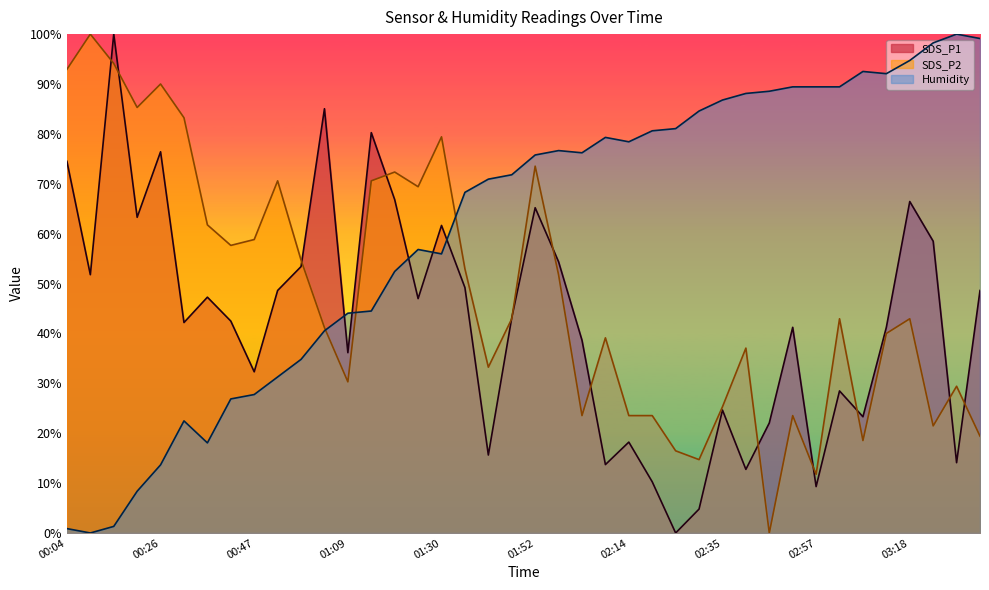

Between which two adjacent categories do SDS_P1 and SDS_P2 first intersect?

00:09 and 00:15